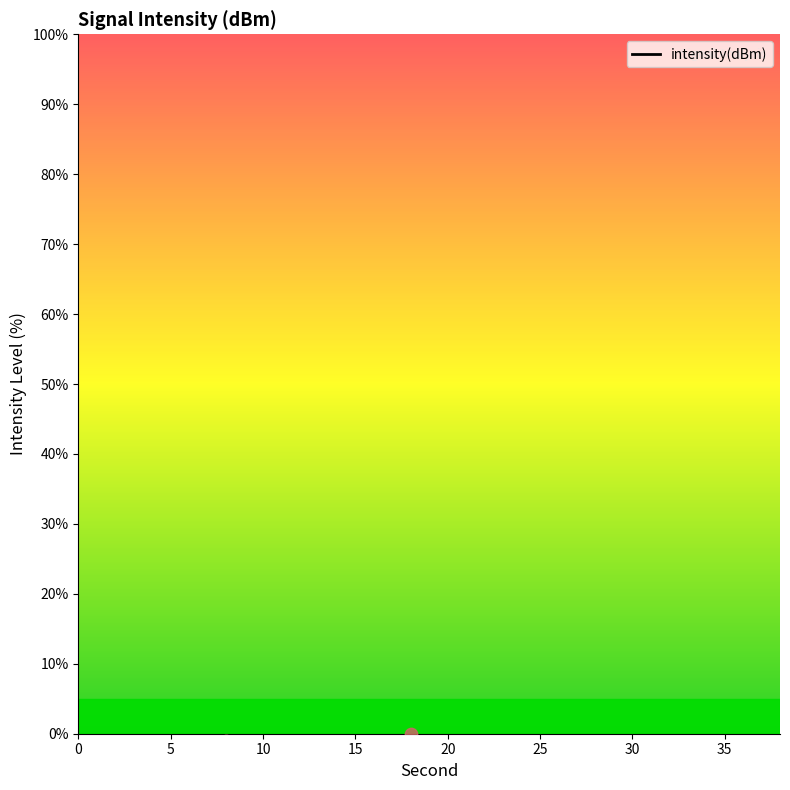

Between 38 and 26, which is larger?

38